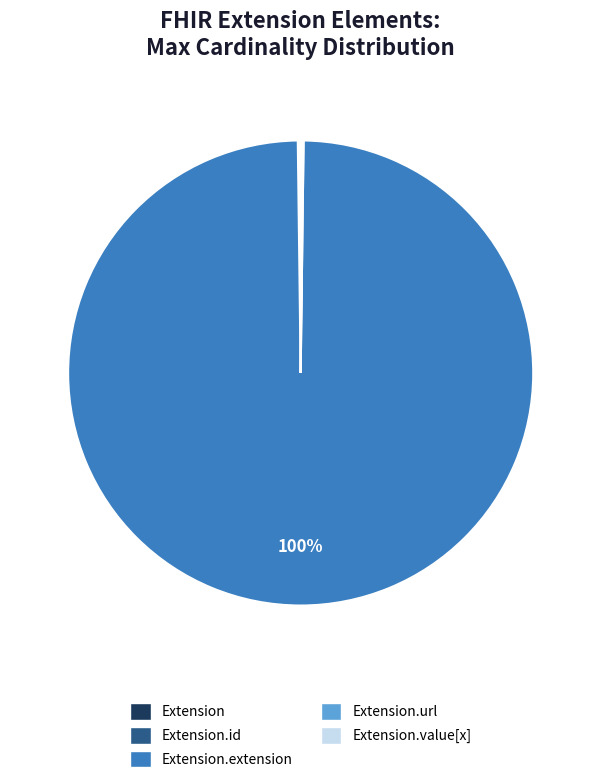

Does any single category account for the majority?

Yes